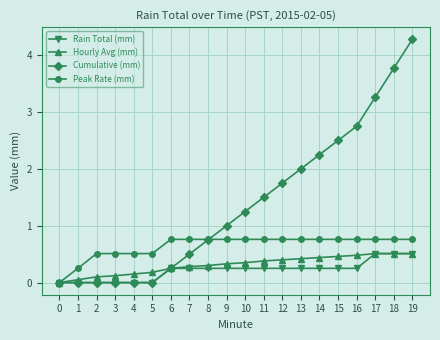

True or false: Peak Rate (mm) has a value of 0.8 at 18.

True